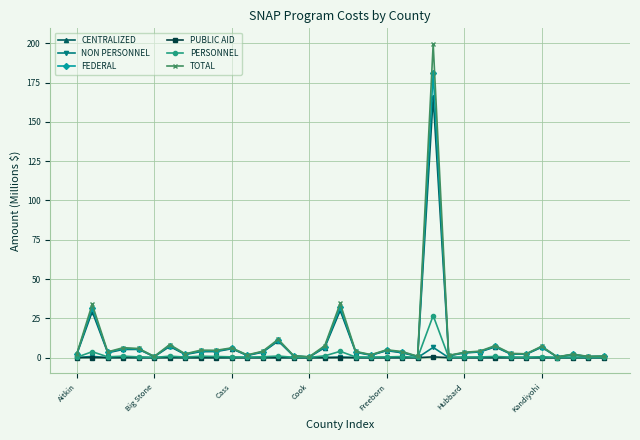

What is the maximum value shown in the chart?

199.6